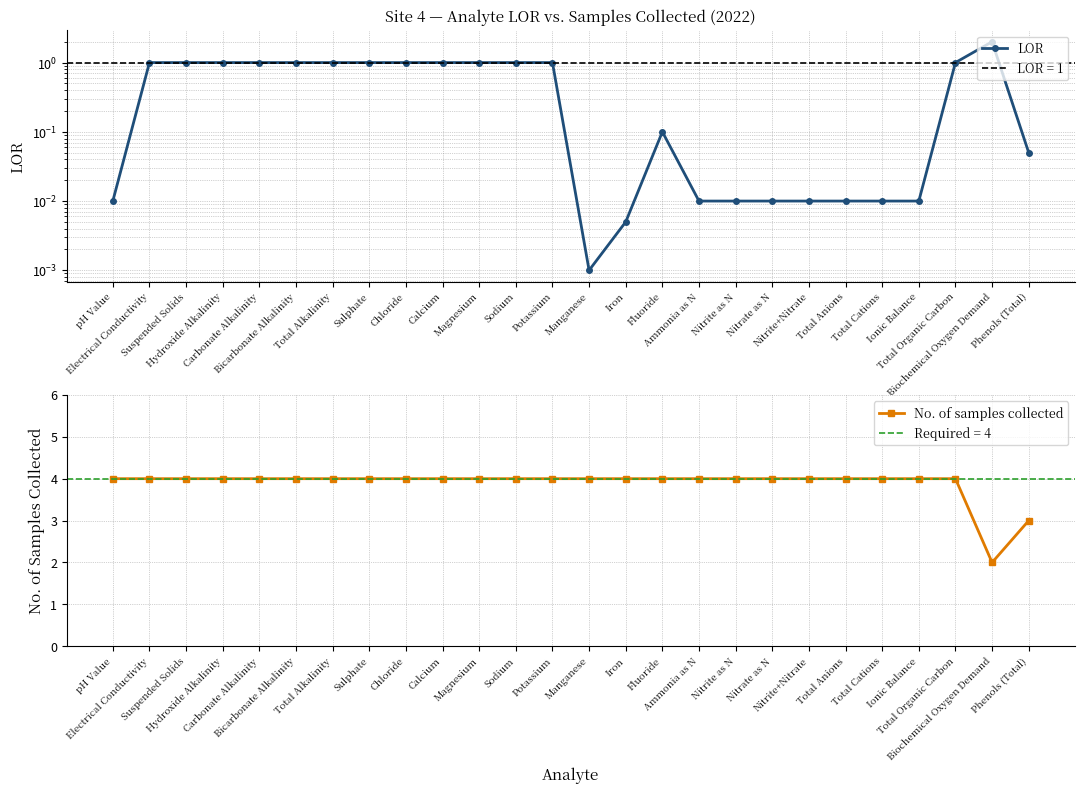

Which series has the largest range (max minus min)?

No. of samples collected